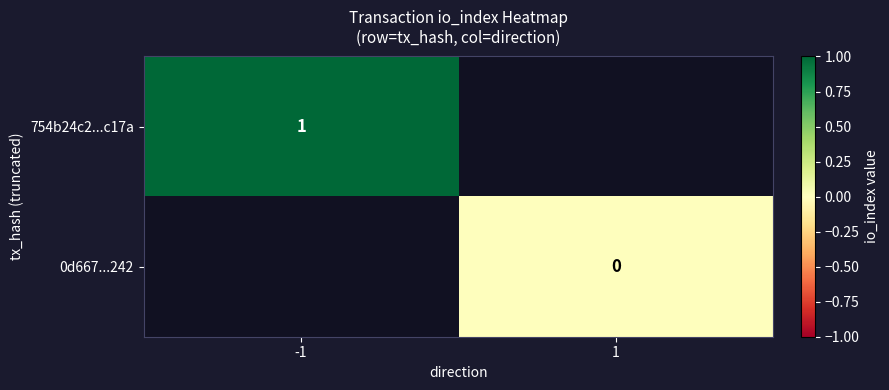

Is the value of 754b24c2...c17a at -1 greater than the value of 0d667...242 at 1?

Yes